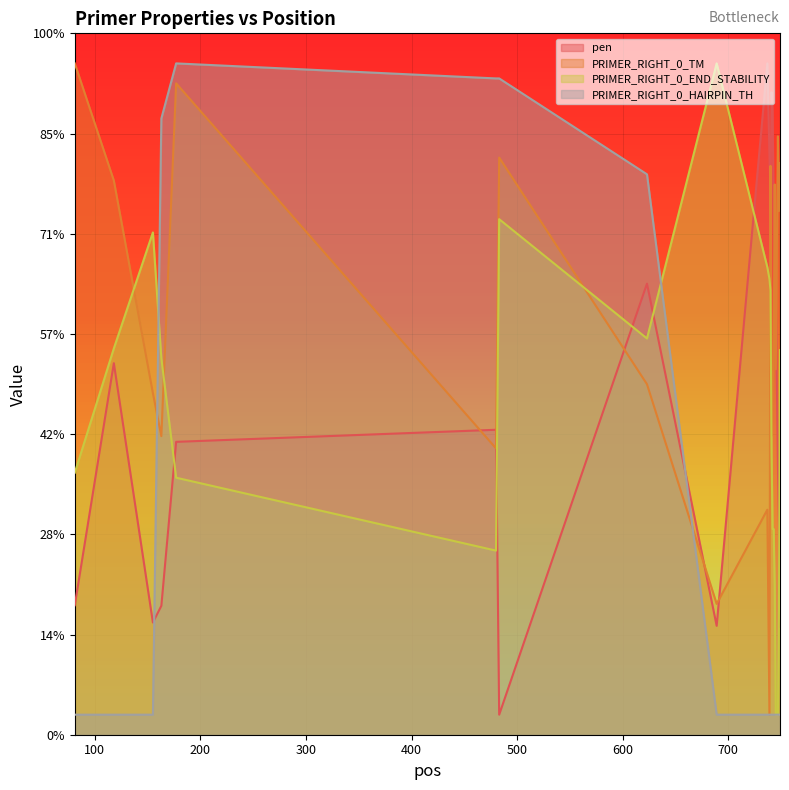

True or false: pen has more than 2 interior local peaks.

True